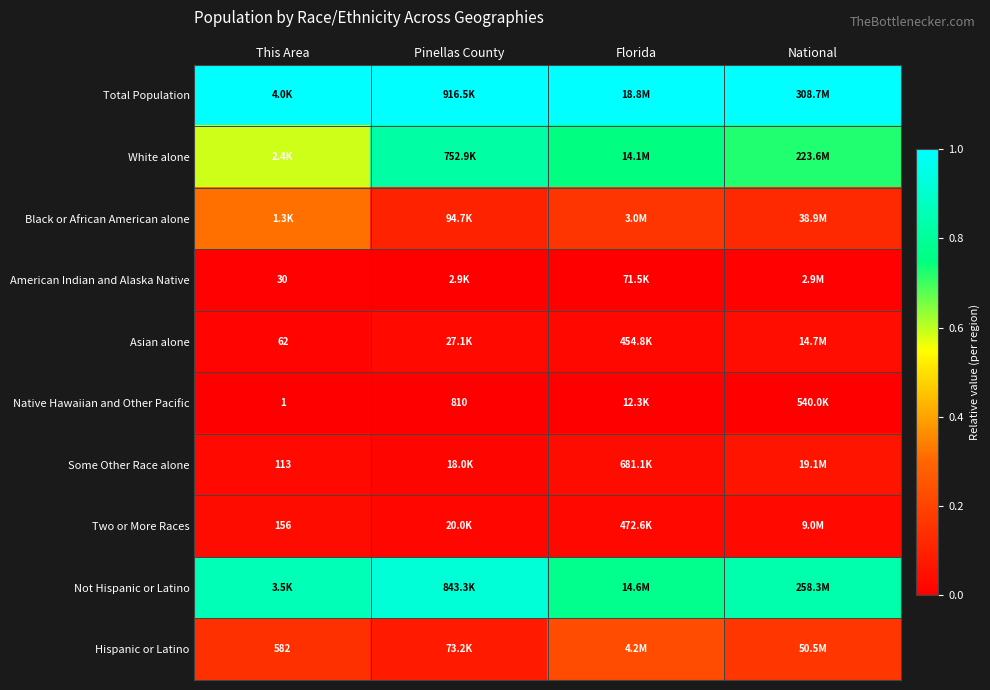

Count the number of categories in the chart.

4